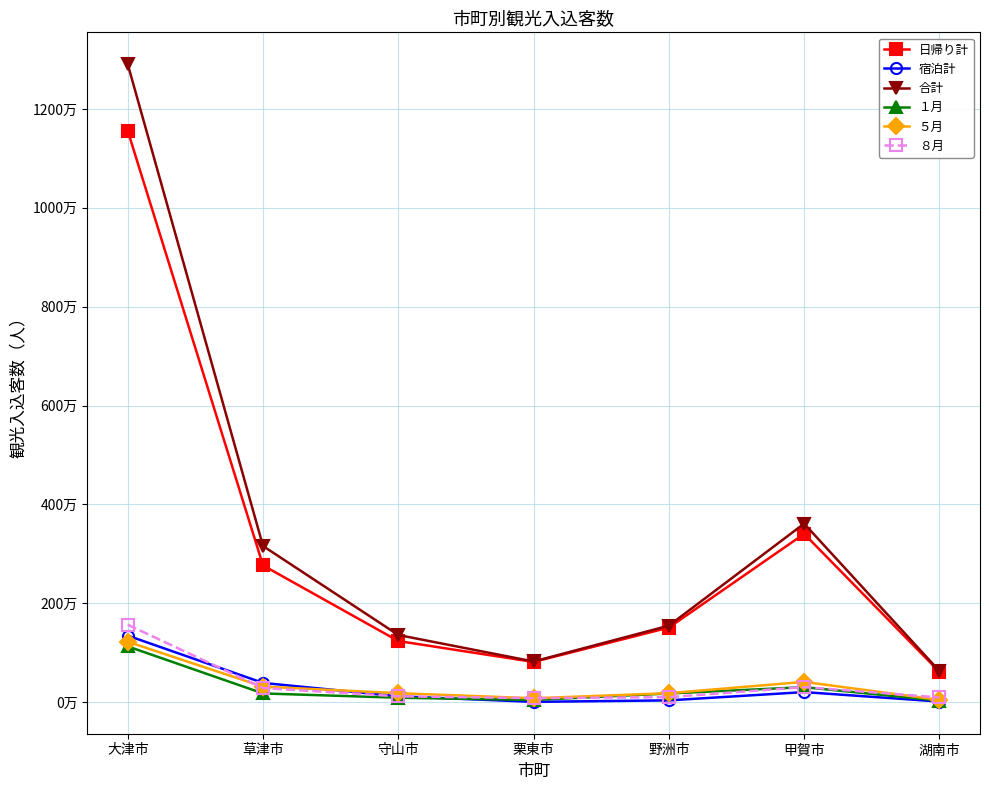

True or false: ５月 and １月 cross at least once.

False